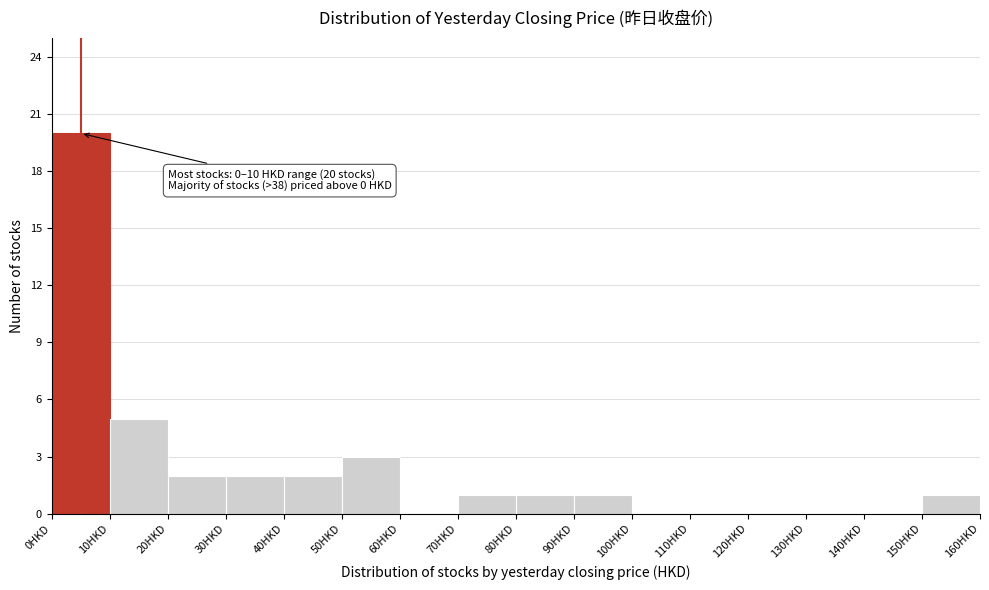

Which range on the x-axis has the tallest bar?

0 to 10